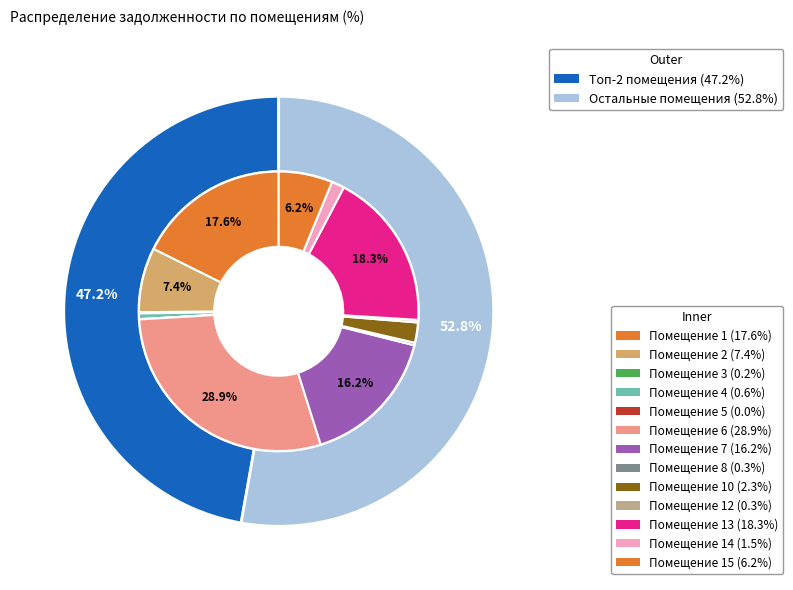

To the nearest percent, what is the combined percentage of 5 and 15?

6%